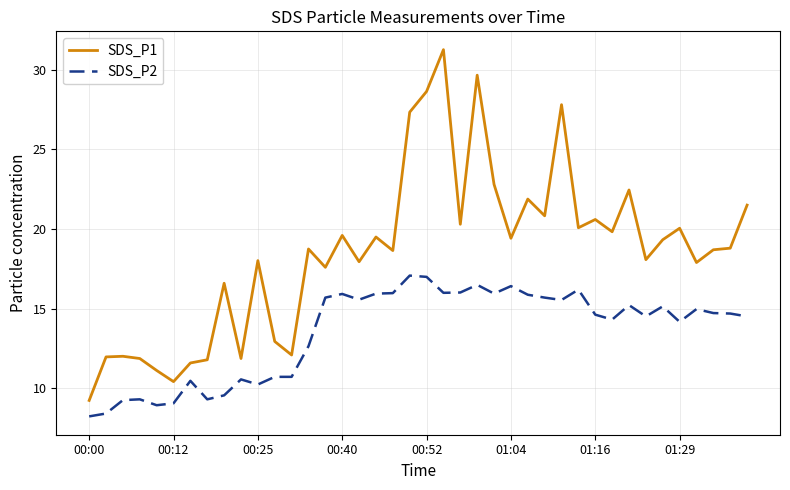

Which series has the largest total across all categories?

SDS_P1